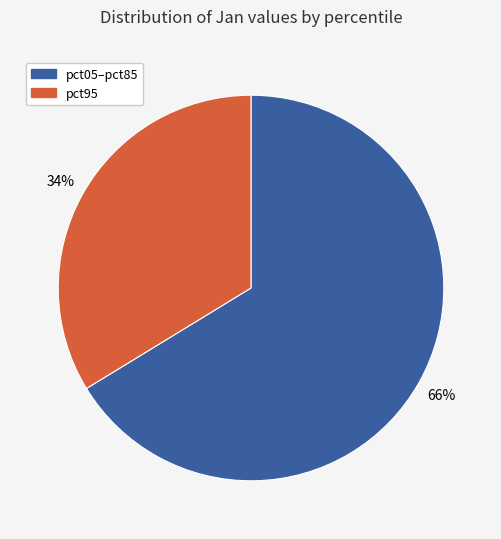

Does any single category account for the majority?

Yes